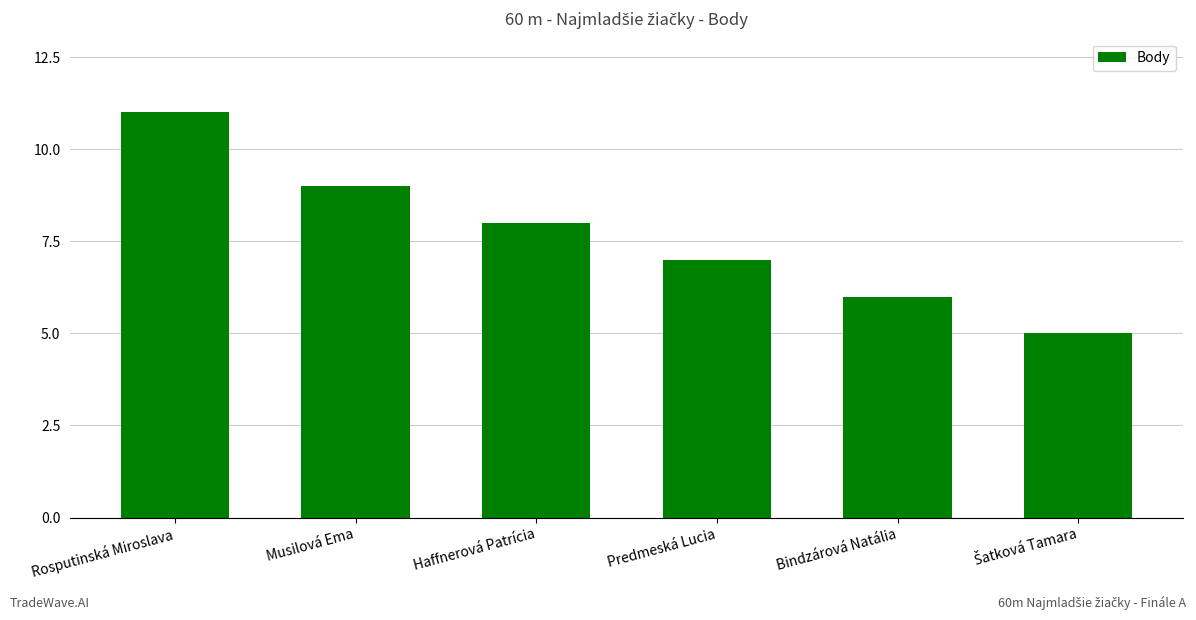

What is the greatest value displayed?

11